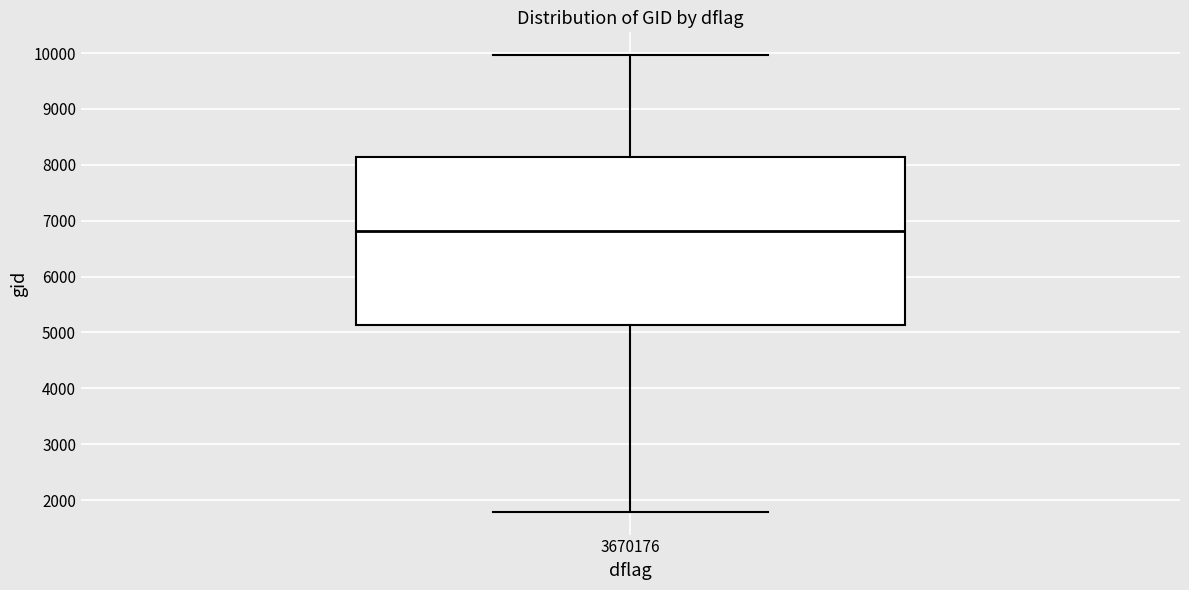

Where does the median line of the box at x = 3670176 sit on the y-axis? The values are not printed on the chart, so give them approximately, as read against the axis.

6800